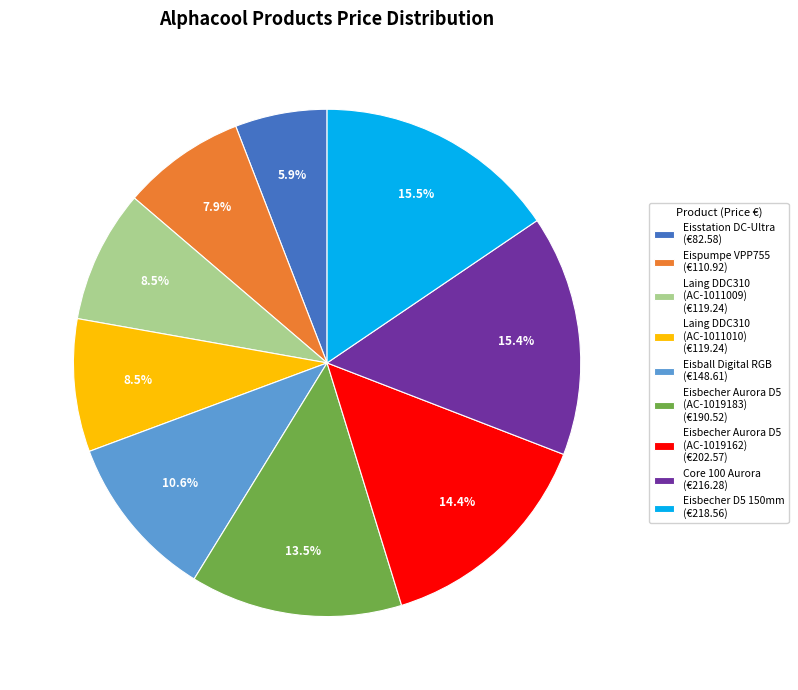

Is there a majority slice in this chart?

No